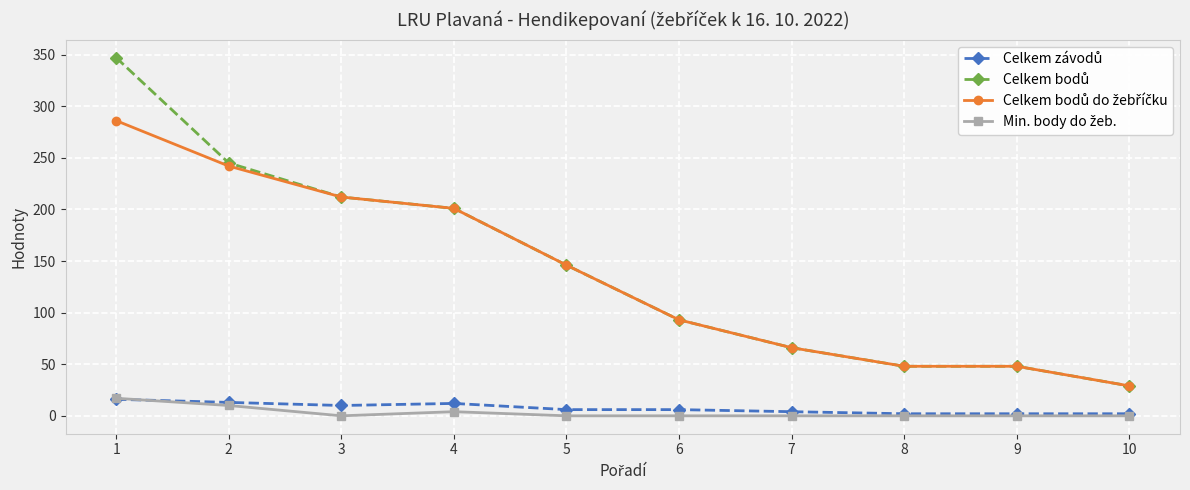

What is the maximum value shown in the chart?

347